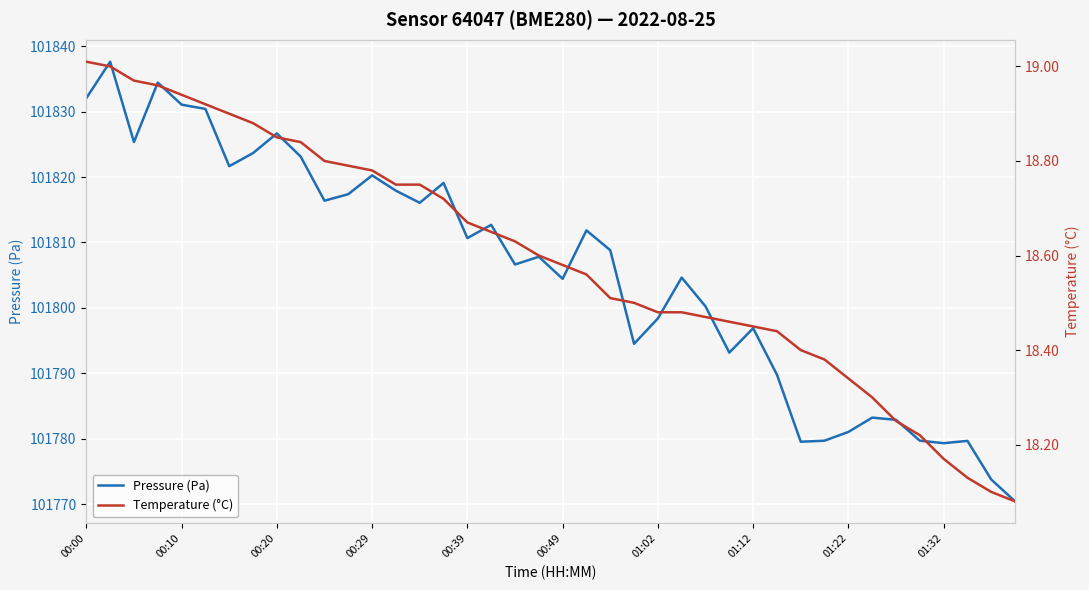

How many lines are shown in the chart?

2